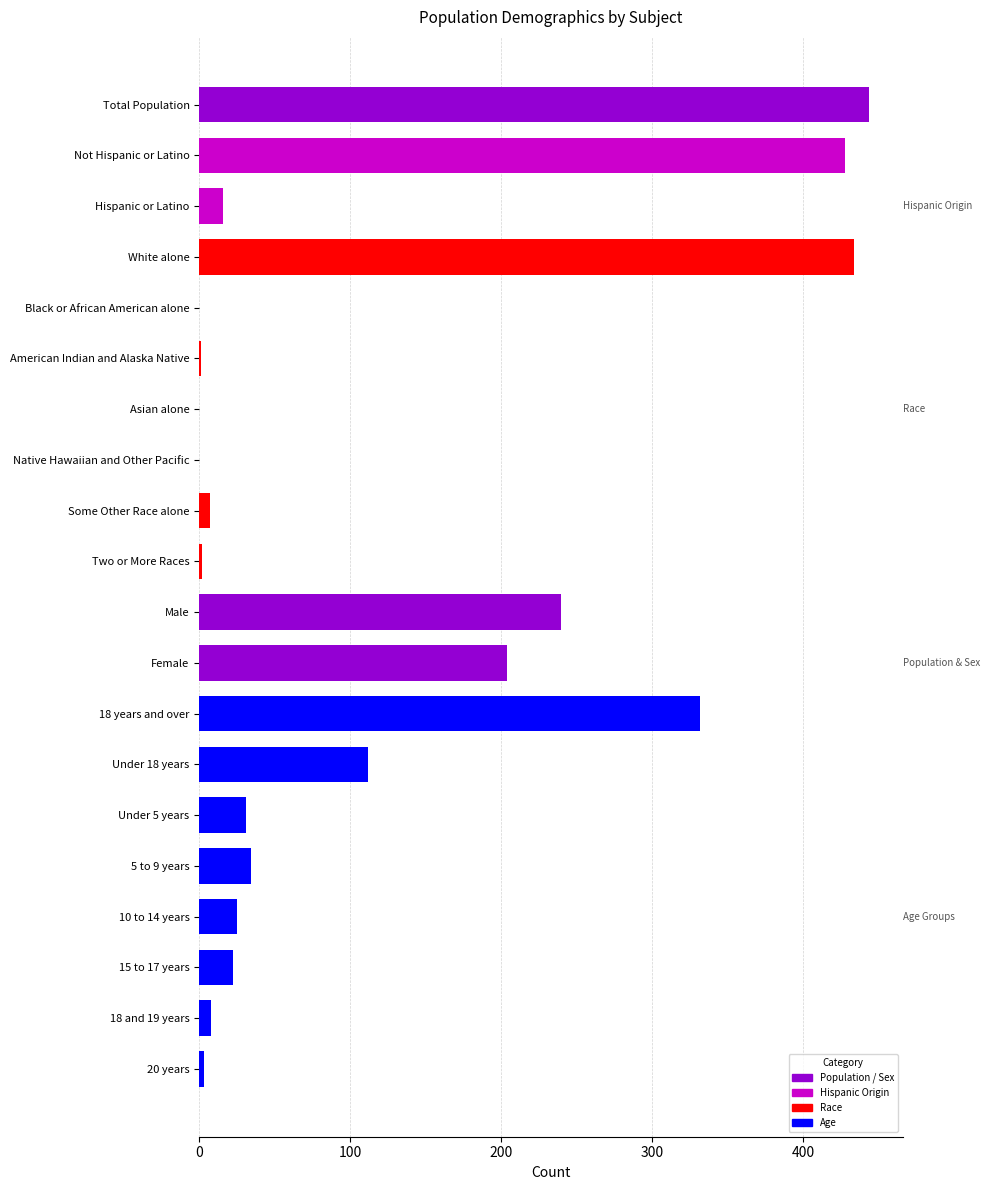

What is the greatest value displayed?

444